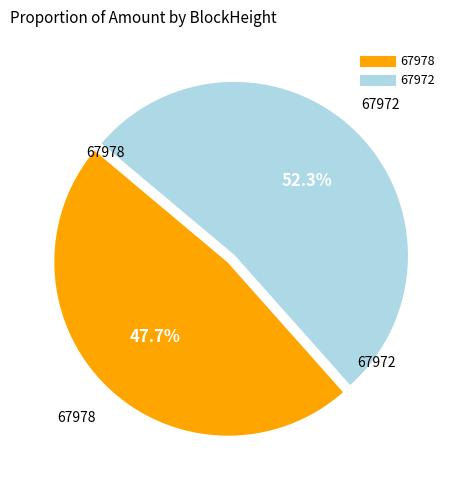

True or false: 67978 accounts for 14% of the total.

False